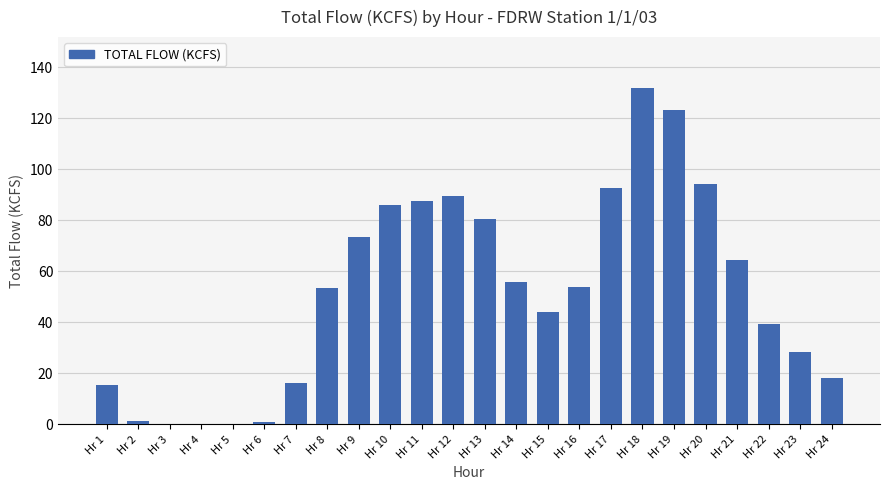

Between Hr 5 and Hr 16, which is larger?

Hr 16